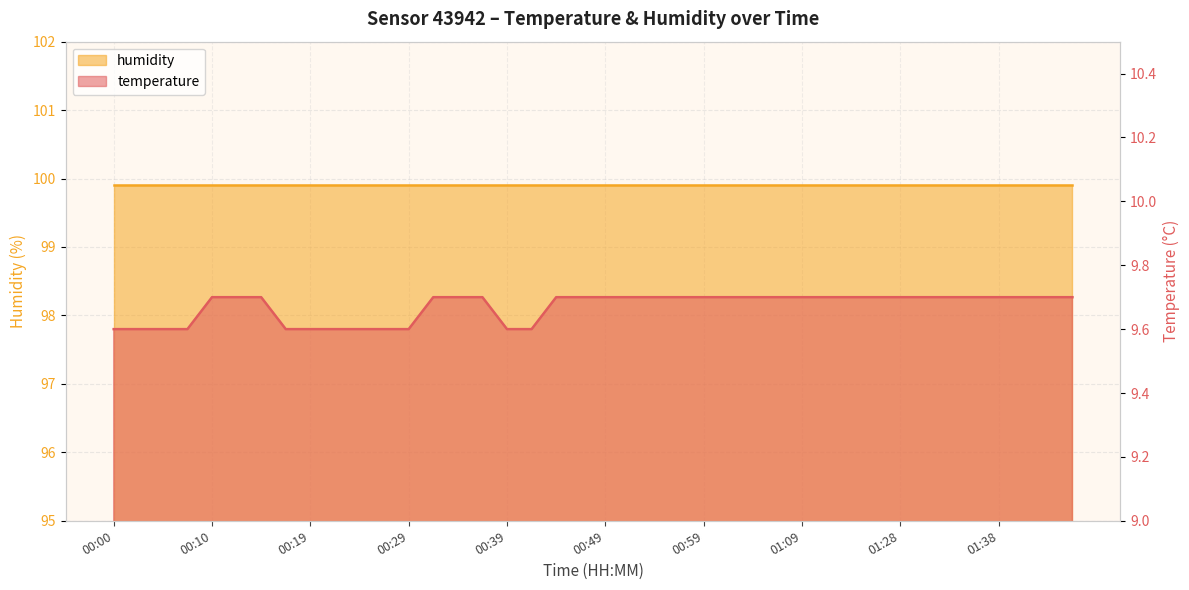

Reading left to right, list all the values displayed in this chart.

00:00=9.6	00:02=9.6	00:05=9.6	00:07=9.6	00:10=9.7	00:12=9.7	00:15=9.7	00:17=9.6	00:19=9.6	00:22=9.6	00:24=9.6	00:27=9.6	00:29=9.6	00:32=9.7	00:34=9.7	00:36=9.7	00:39=9.6	00:41=9.6	00:44=9.7	00:46=9.7	00:49=9.7	00:51=9.7	00:54=9.7	00:56=9.7	00:59=9.7	01:01=9.7	01:03=9.7	01:06=9.7	01:09=9.7	01:15=9.7	01:17=9.7	01:20=9.7	01:28=9.7	01:30=9.7	01:33=9.7	01:35=9.7	01:38=9.7	01:41=9.7	01:49=9.7	01:51=9.7